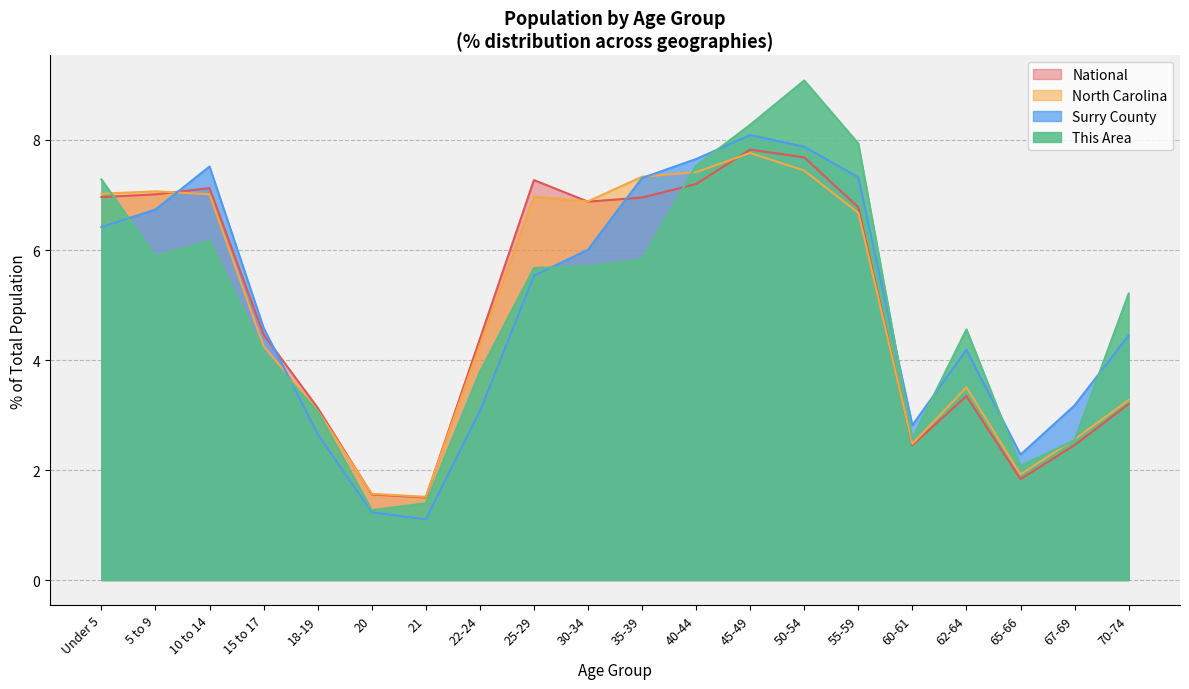

What is the smallest value displayed?

1.1